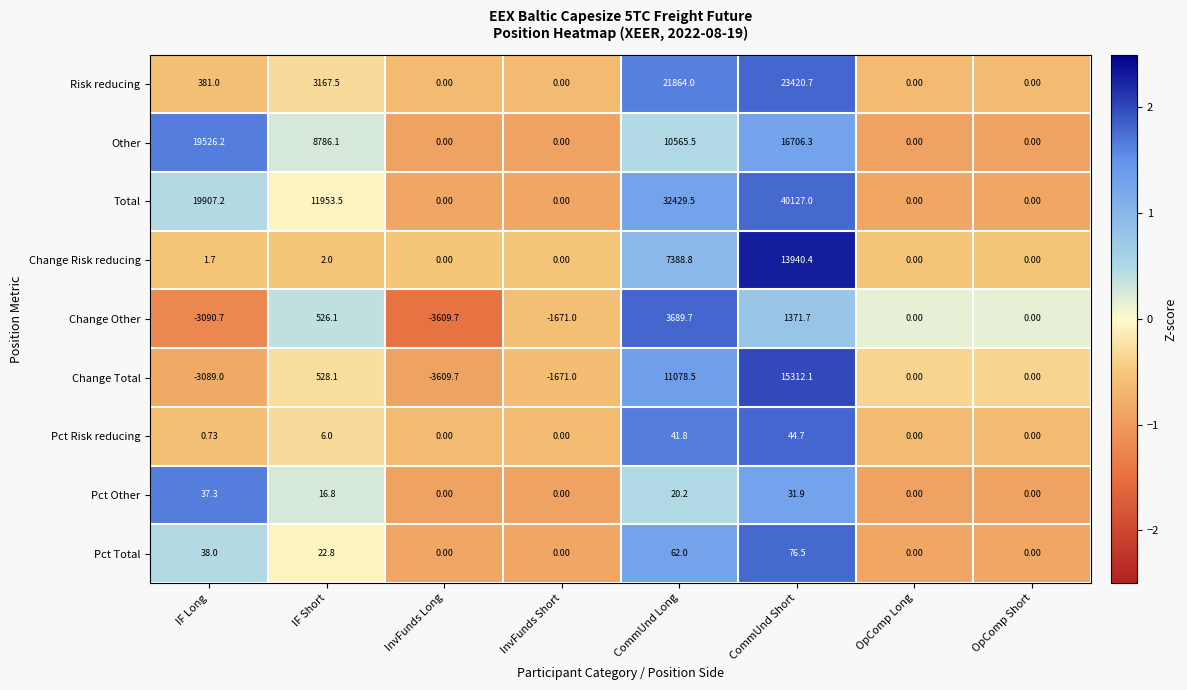

At which category does the chart reach its minimum across all series?

InvFunds Long